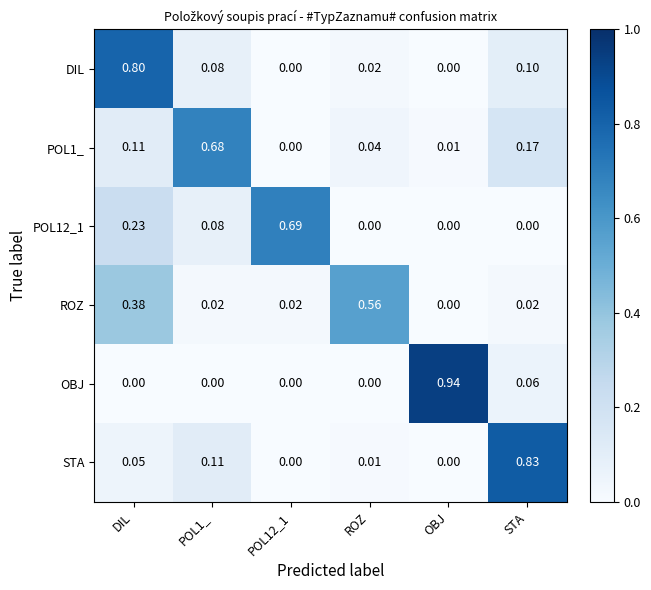

At which category is the sum across all series the highest?

DIL